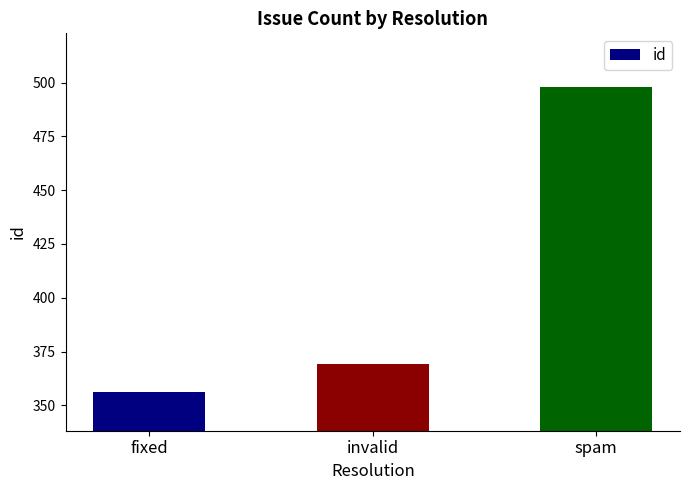

What is the approximate value at fixed?

356